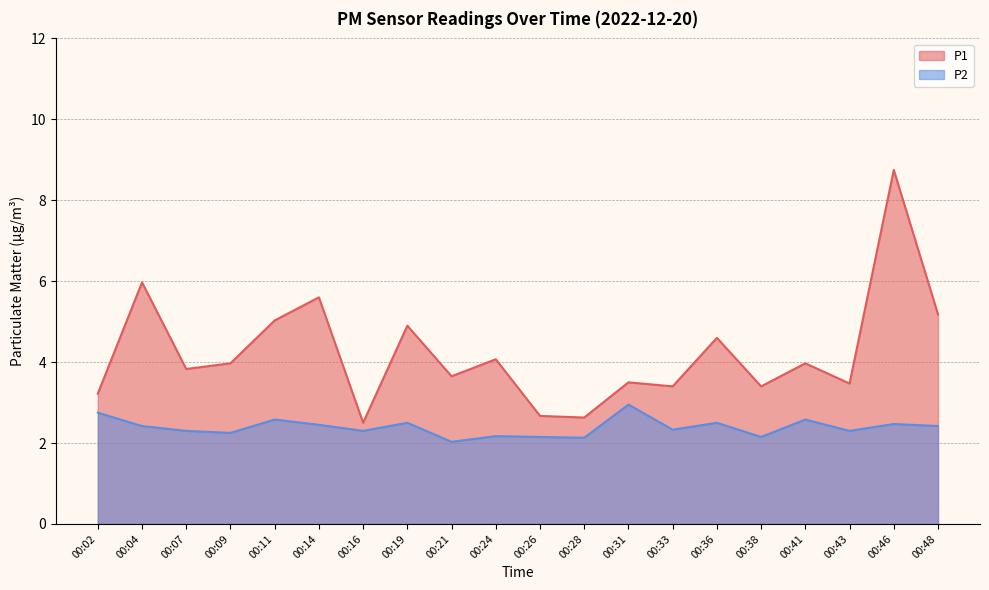

The P2 series shows 2.0 at 00:21. True or false?

True